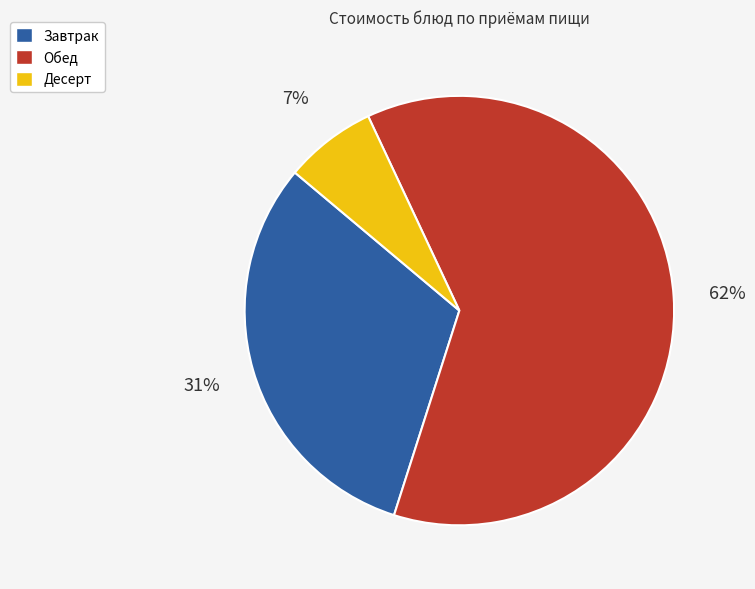

To the nearest percent, what is the difference between the largest and smallest slice percentages?

55%